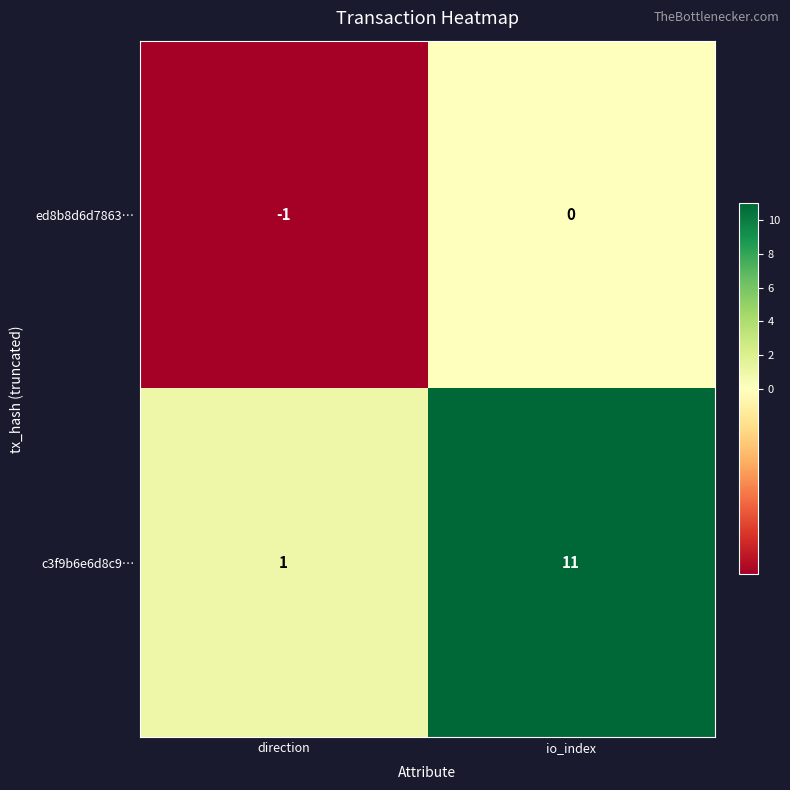

What is the highest value of the c3f9b6e6d8c9… series?

11